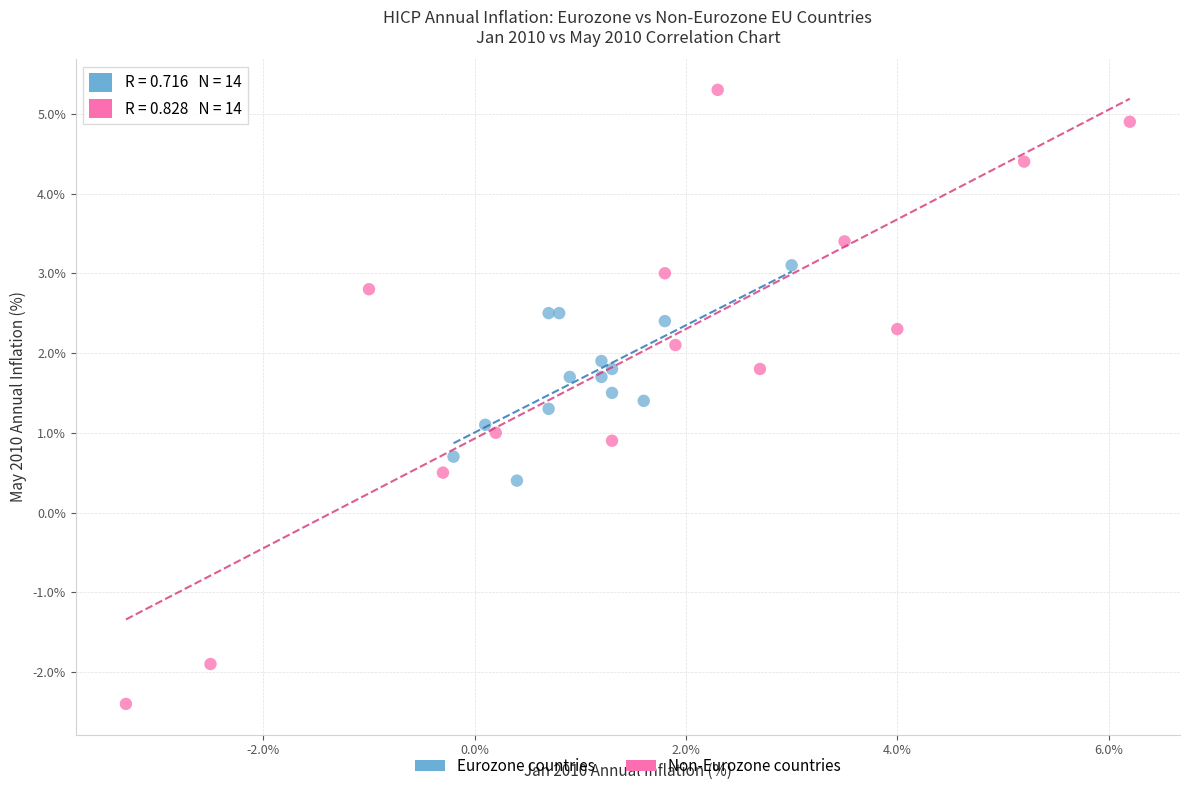

Which series reaches the minimum Y coordinate?

Non-Eurozone countries